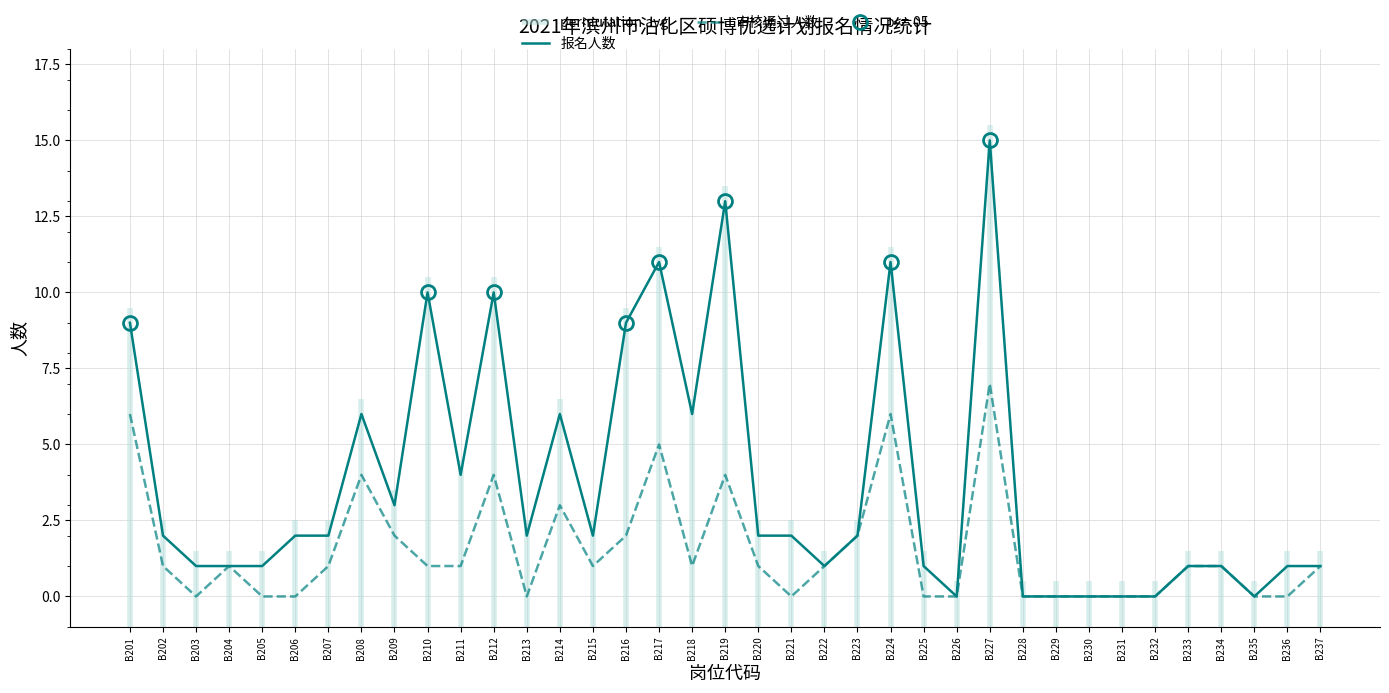

Count the number of data series in this chart.

2